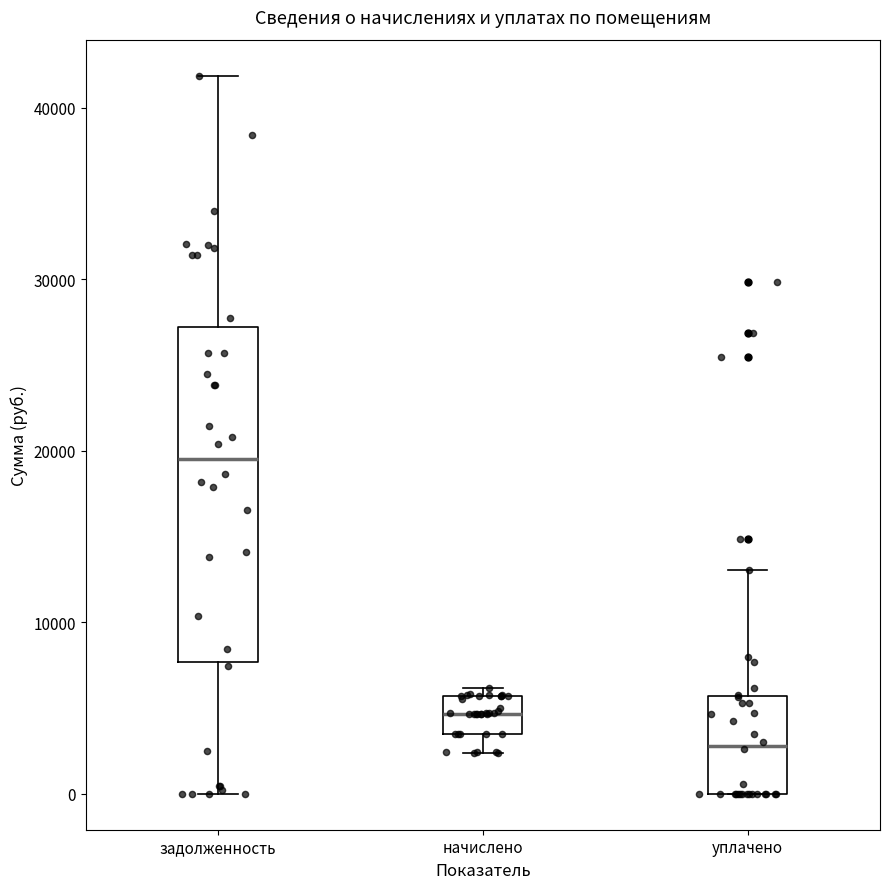

Which box has the lowest median line?

уплачено